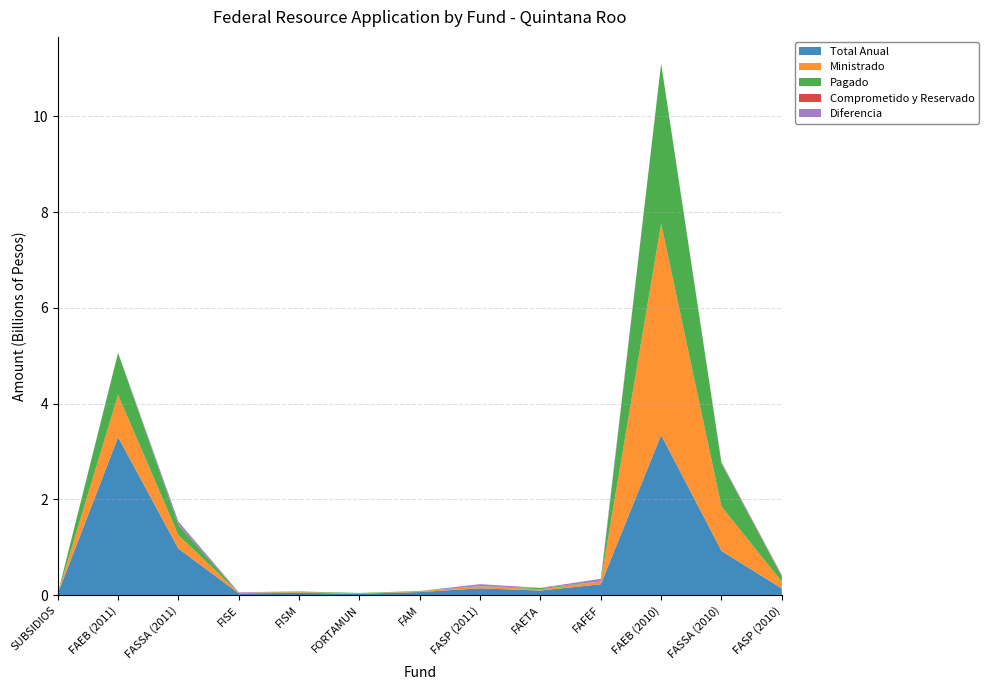

Reading left to right, list all the values displayed in this chart.

Total Anual: 29387856	3301698629	974562310	40188817	50467330	32191160	67262180	145208033	98657609	229784226	3344905798	926920462	140828670
Ministrado: 960331	881490293	282352371	12056646	15140199	8047791	11210362	43562410	27856824	57446058	4412654930	926920462	140828670
Pagado: 708051	874104343	211709953	0	12541841	8047463	11073150	0	25813972	0	3343099858	897921837	109879212
Comprometido y Reservado: 252280	0	5588245	0	0	0	137212	0	2042852	0	0	5326699	16289959
Diferencia: 0	7385950	65054173	12056646	2598358	328	0	43562410	0	57446058	1805940	23671926	14659499